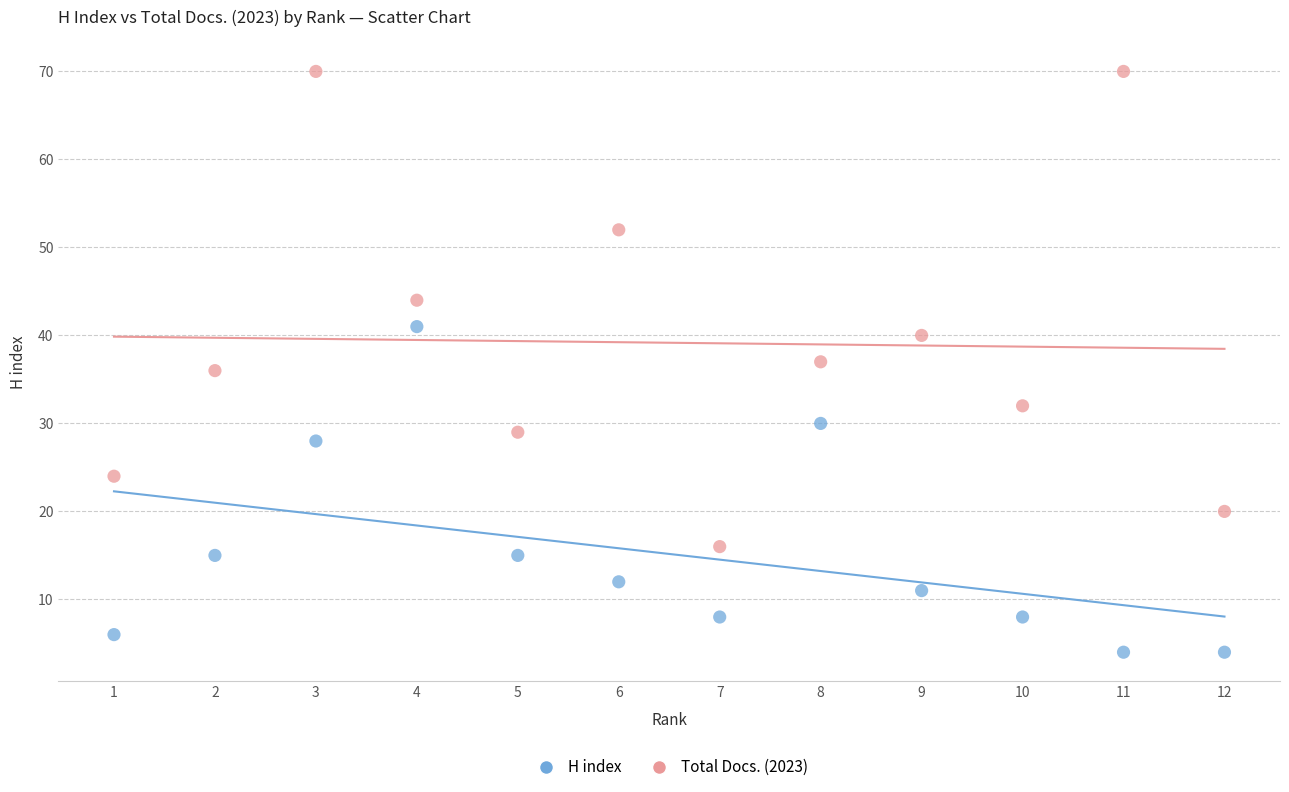

Which series reaches the maximum Y coordinate?

Total Docs. (2023)